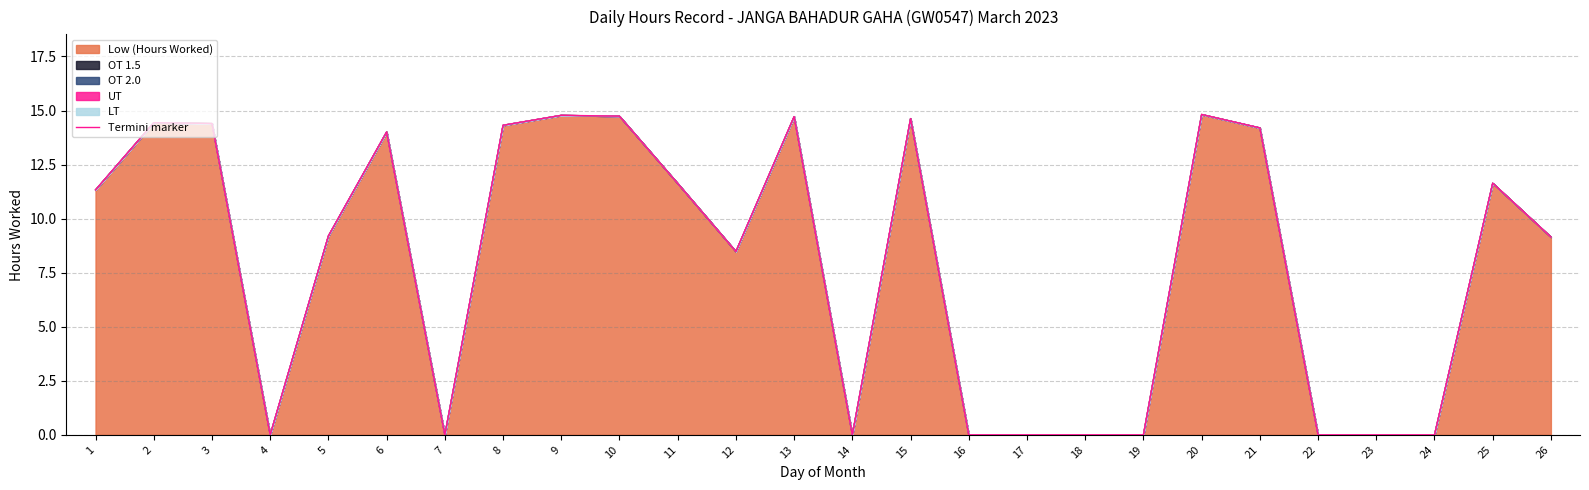

Is it true that the value at 11 is 11.6?

True